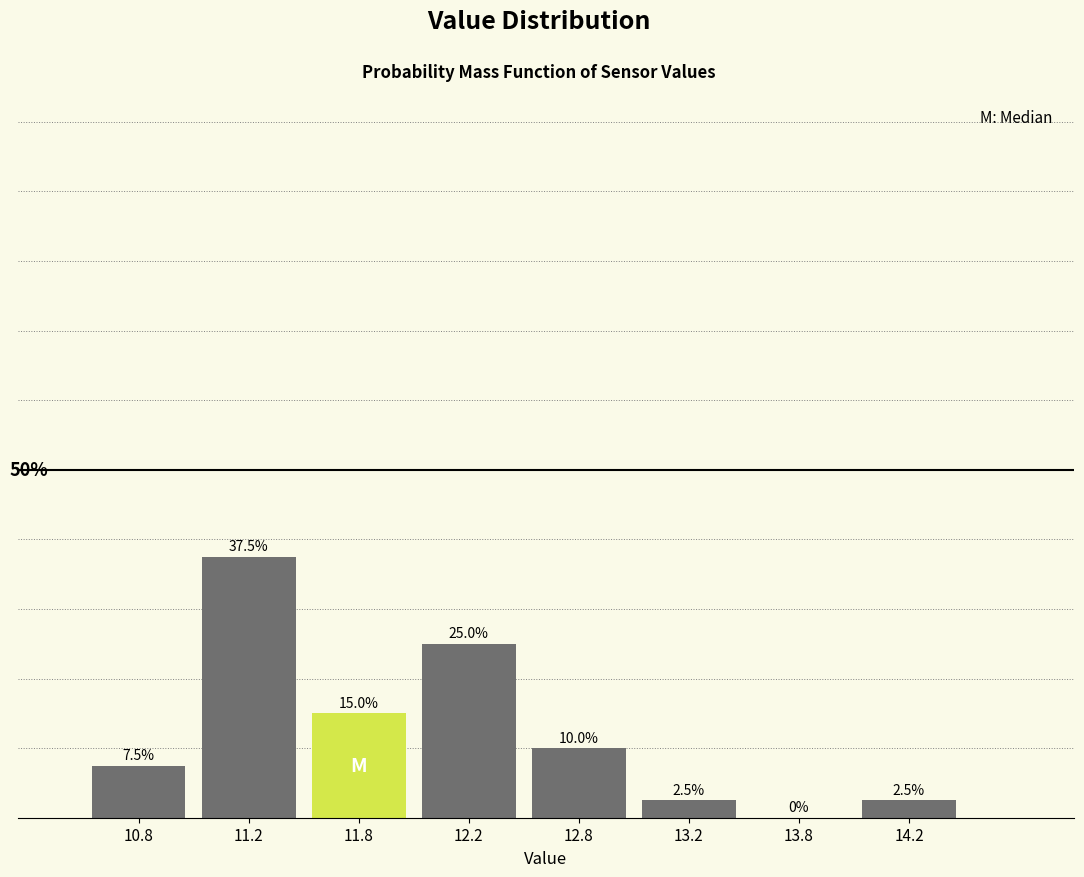

Are the bars horizontal?

No